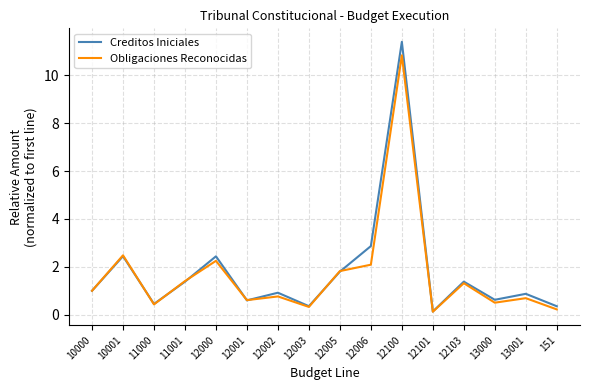

Which series has the largest range (max minus min)?

Creditos Iniciales